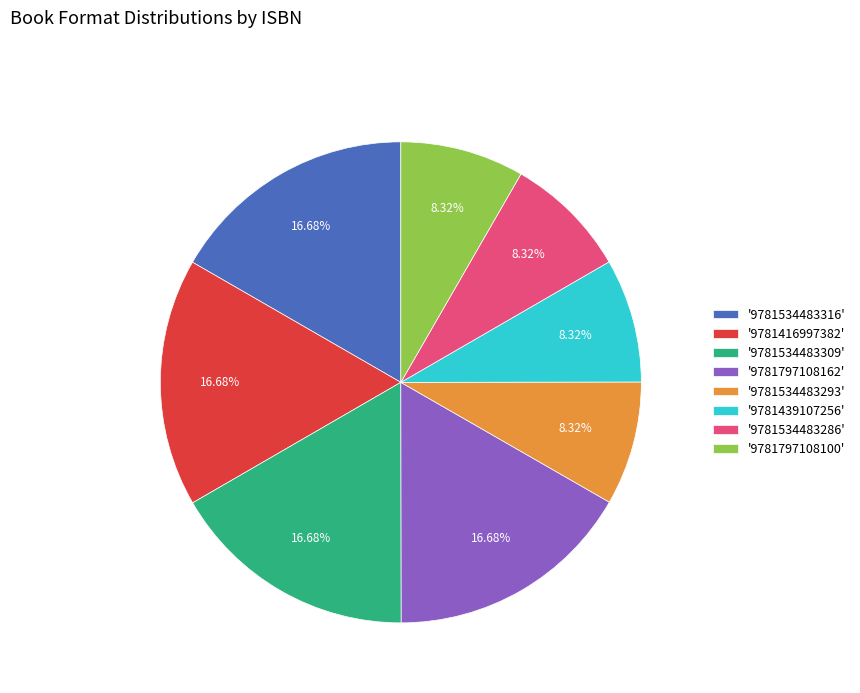

Approximately how many times larger is the value at '9781797108100' compared to '9781534483309'?

0.5